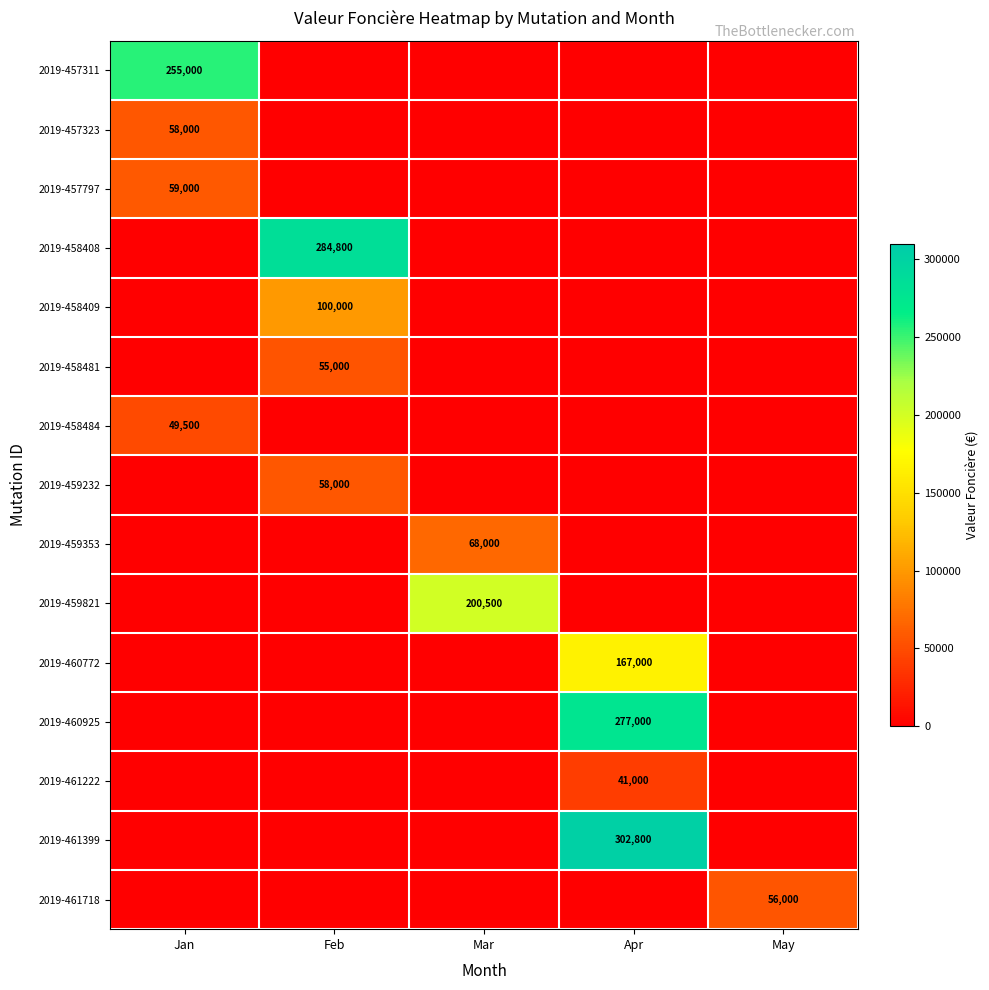

True or false: 2019-459821 has a value of 200500 at Mar.

True